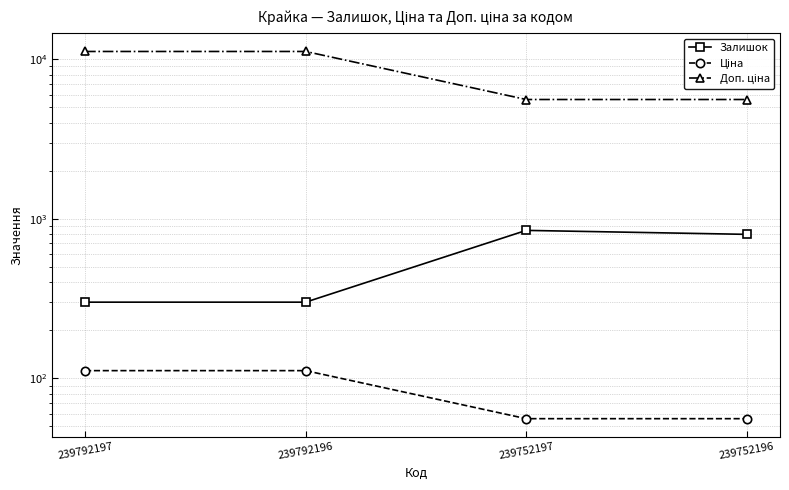

How many data points in Залишок are less than 798?

2